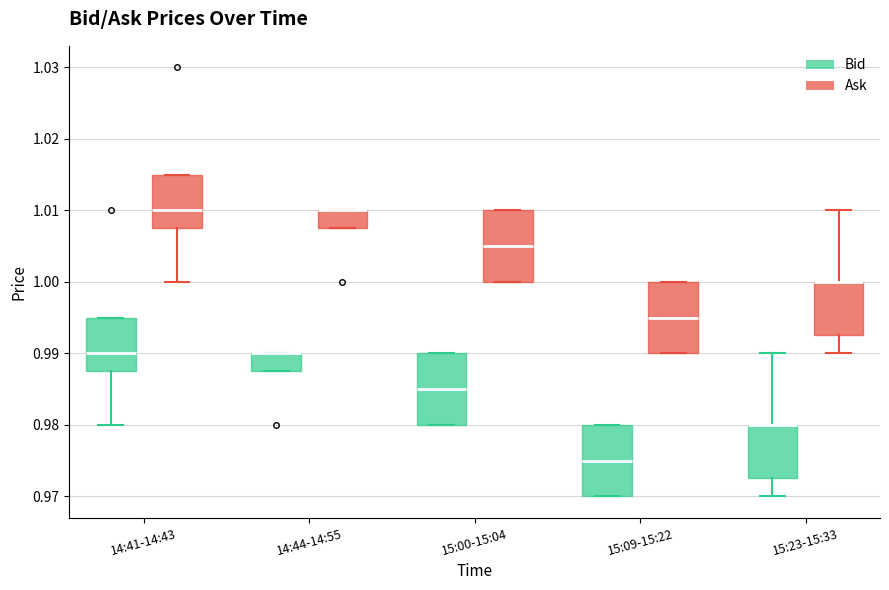

Reading left to right, read every box against the y-axis: the position of its median line, the range the box covers, and the ends of its whiskers. The values are not printed on the chart, so give them approximately, as read against the axis.

14:41-14:43 (Bid): median 0.990, box 0.988 to 0.995, whiskers 0.980 to 0.995
14:41-14:43 (Ask): median 1.010, box 1.008 to 1.015, whiskers 1.000 to 1.015
14:44-14:55 (Bid): median 0.990 (drawn on the box's upper edge), box 0.988 to 0.990, whiskers 0.988 to 0.990
14:44-14:55 (Ask): median 1.010 (drawn on the box's upper edge), box 1.008 to 1.010, whiskers 1.008 to 1.010
15:00-15:04 (Bid): median 0.985, box 0.980 to 0.990, whiskers 0.980 to 0.990
15:00-15:04 (Ask): median 1.005, box 1.000 to 1.010, whiskers 1.000 to 1.010
15:09-15:22 (Bid): median 0.975, box 0.970 to 0.980, whiskers 0.970 to 0.980
15:09-15:22 (Ask): median 0.995, box 0.990 to 1.000, whiskers 0.990 to 1.000
15:23-15:33 (Bid): median 0.980 (drawn on the box's upper edge), box 0.973 to 0.980, whiskers 0.970 to 0.990
15:23-15:33 (Ask): median 1.000 (drawn on the box's upper edge), box 0.993 to 1.000, whiskers 0.990 to 1.010